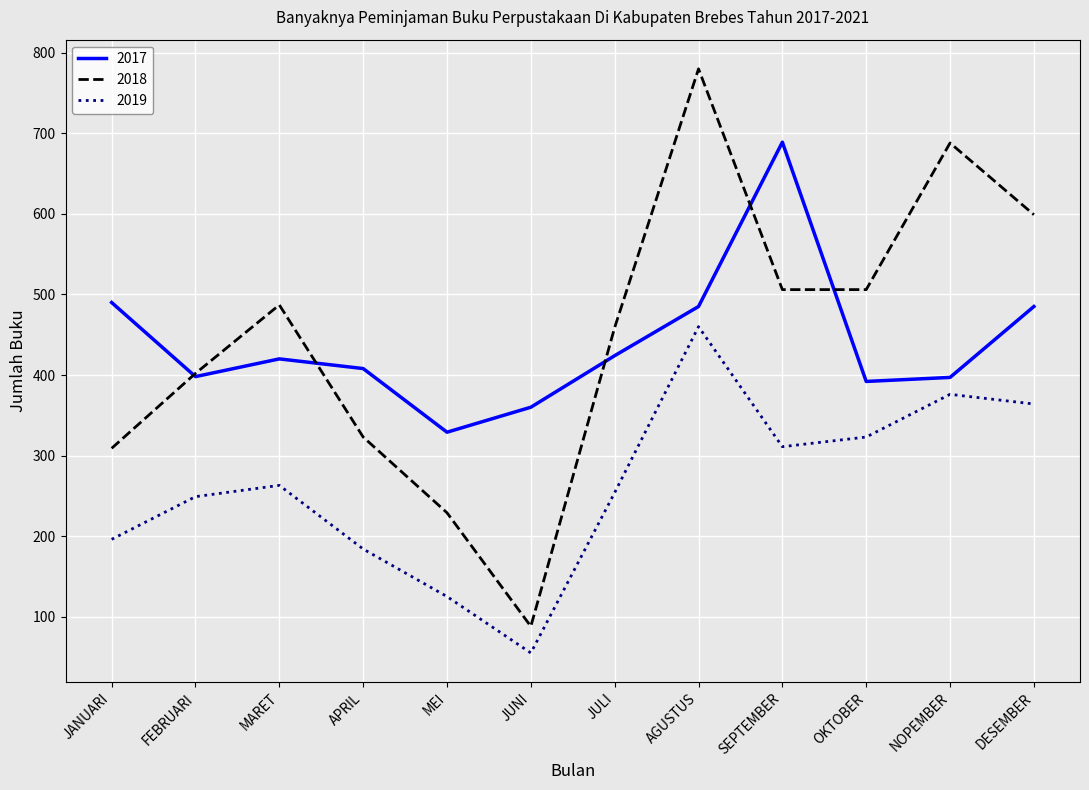

Rank the series at JULI from lowest to highest value.

2019, 2017, 2018